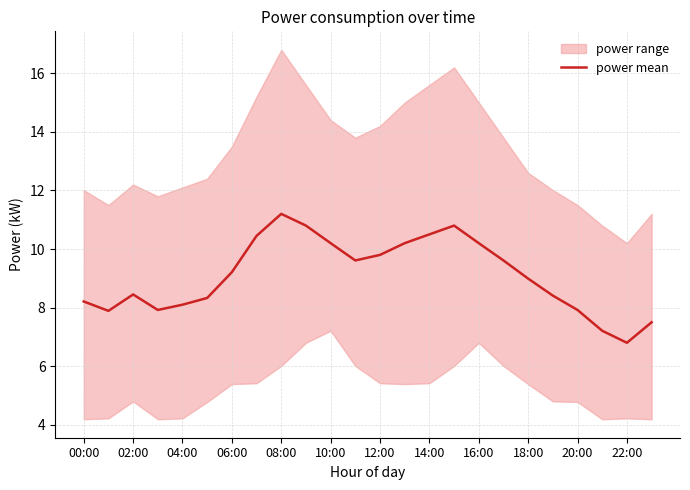

True or false: power mean has a value of 9.0 at 18:00.

True